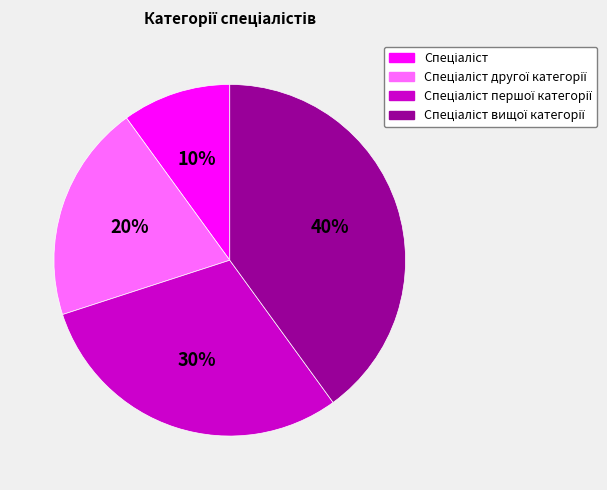

To the nearest percent, what is the difference between the largest and smallest slice percentages?

30%